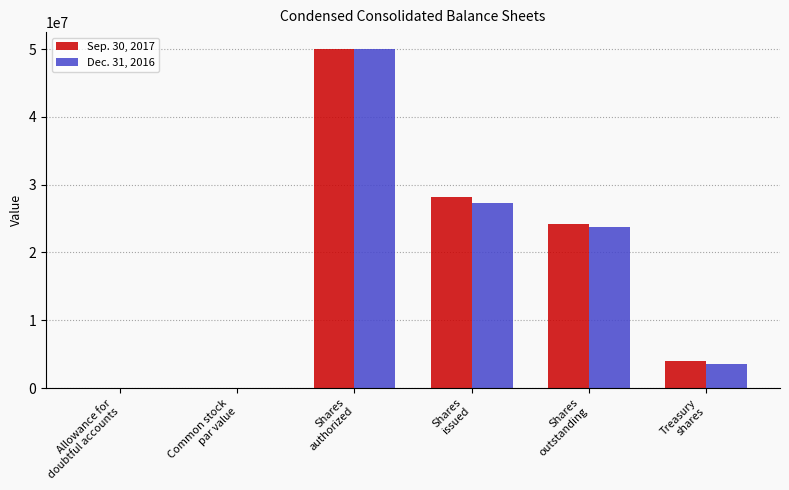

Which series has the widest spread of values?

Sep. 30, 2017